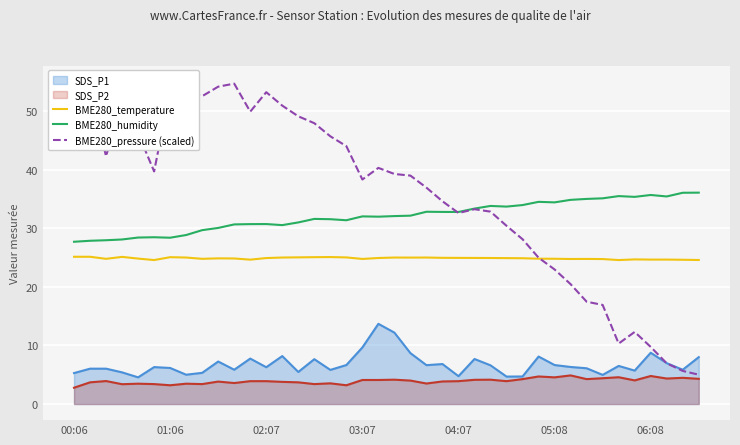

True or false: BME280_temperature and BME280_humidity intersect in this chart.

False